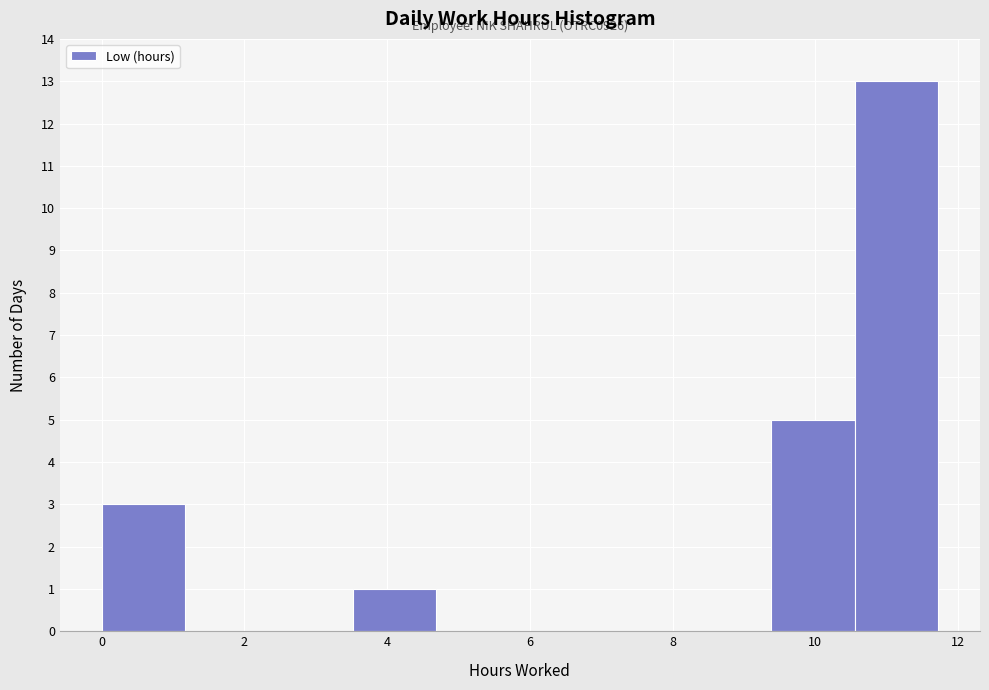

Which range on the x-axis has the tallest bar?

10.6 to 11.8